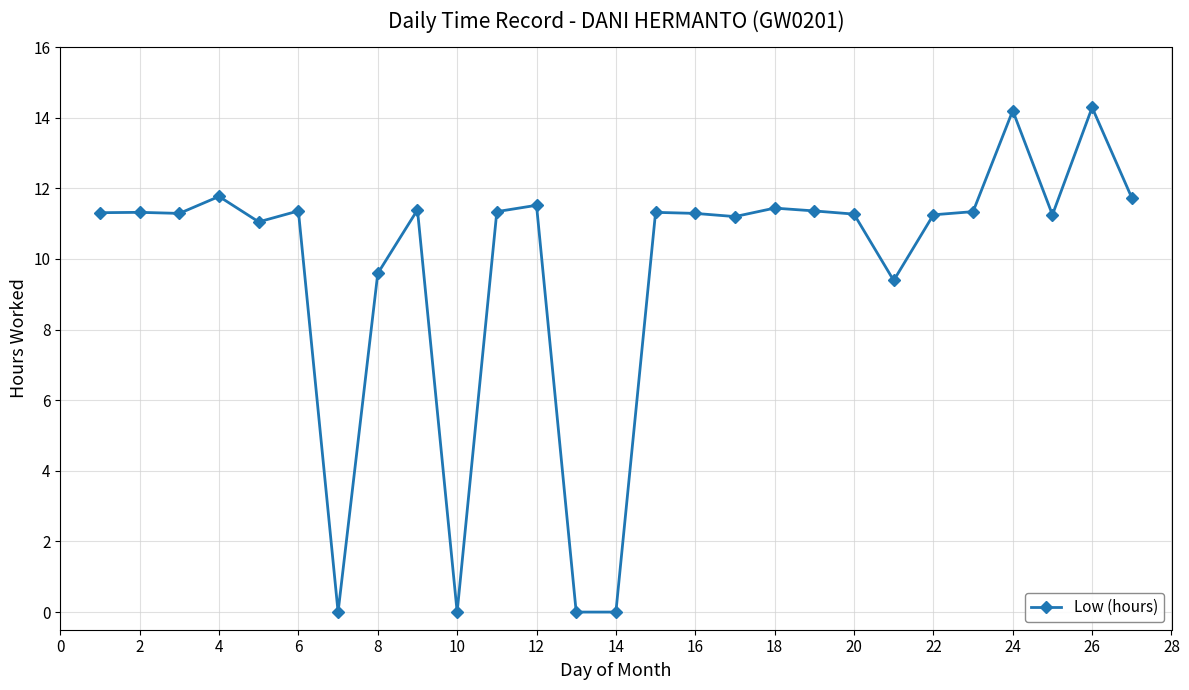

What is the maximum value shown in the chart?

14.3